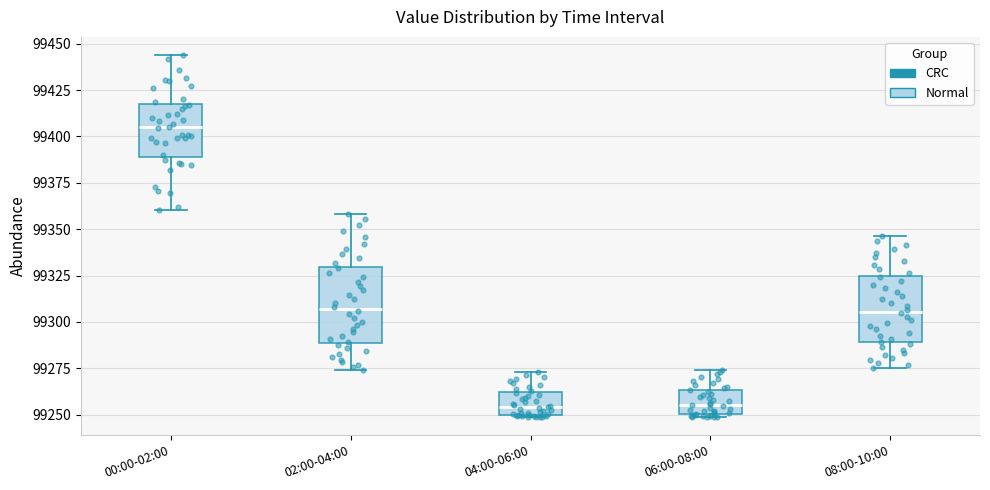

Reading left to right, read every box against the y-axis: the position of its median line, the range the box covers, and the ends of its whiskers. The values are not printed on the chart, so give them approximately, as read against the axis.

00:00-02:00: median 99405, box 99390 to 99415, whiskers 99360 to 99445
02:00-04:00: median 99305, box 99290 to 99330, whiskers 99275 to 99360
04:00-06:00: median 99255, box 99250 to 99260, whiskers 99250 to 99275
06:00-08:00: median 99255, box 99250 to 99265, whiskers 99250 (just below the box's lower edge) to 99275
08:00-10:00: median 99305, box 99290 to 99325, whiskers 99275 to 99345